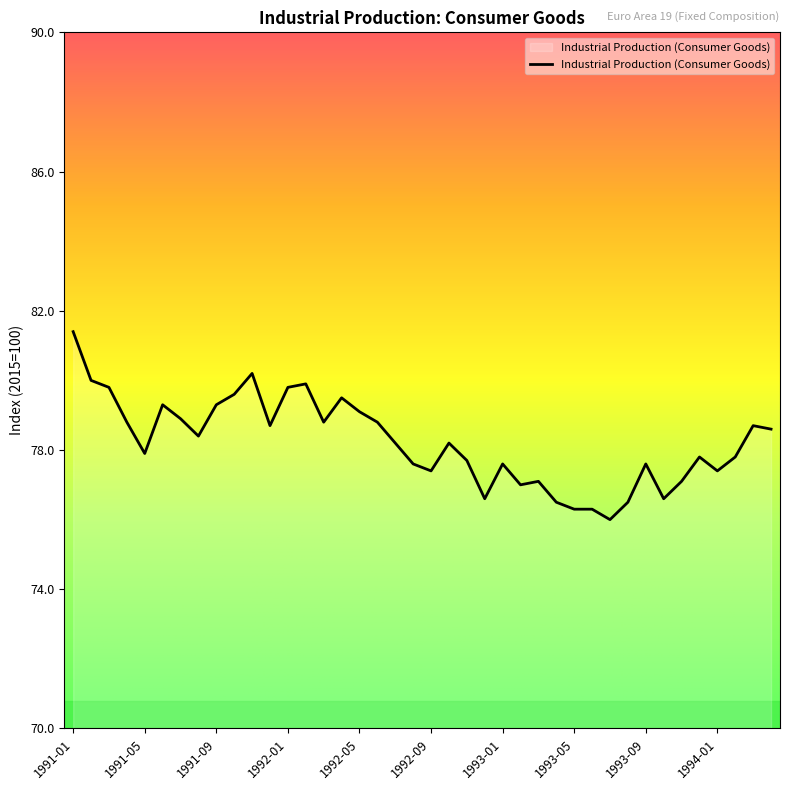

Does the chart have visible grid lines?

No